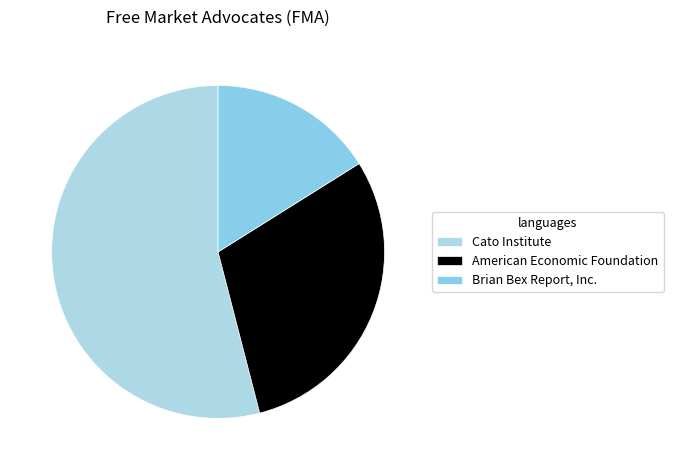

What is the largest slice in the pie chart?

Cato Institute